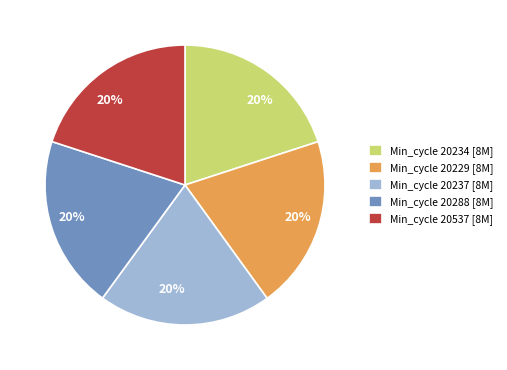

Is there any slice that represents more than half of the pie?

No